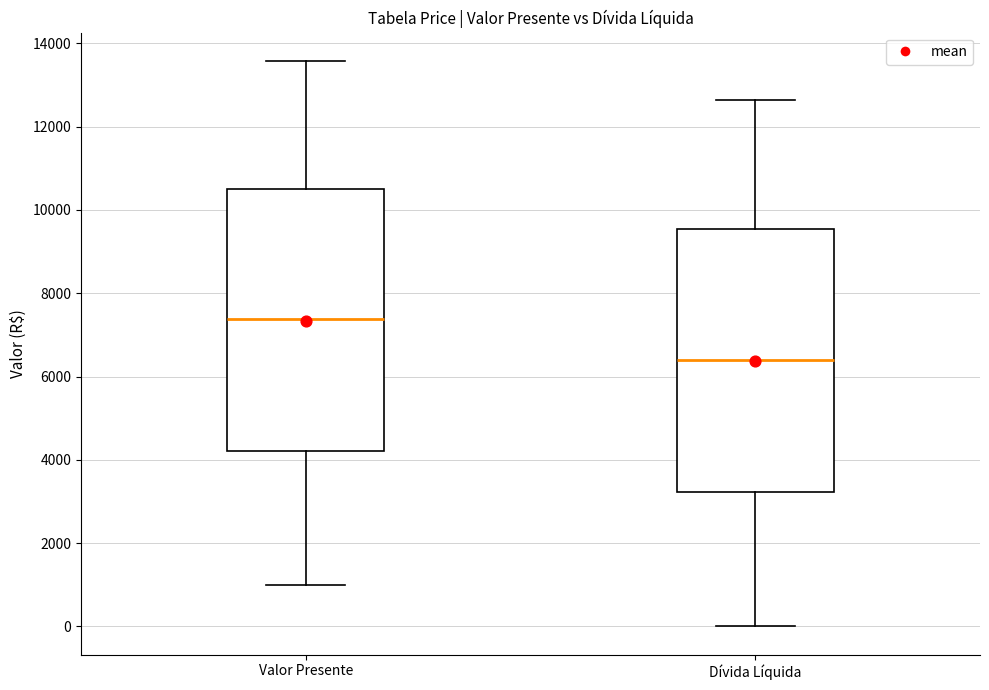

Reading left to right, read every box against the y-axis: the position of its median line, the range the box covers, and the ends of its whiskers. The values are not printed on the chart, so give them approximately, as read against the axis.

Valor Presente: median 7400, box 4200 to 10400, whiskers 1000 to 13600
Dívida Líquida: median 6400, box 3200 to 9600, whiskers 0 to 12600